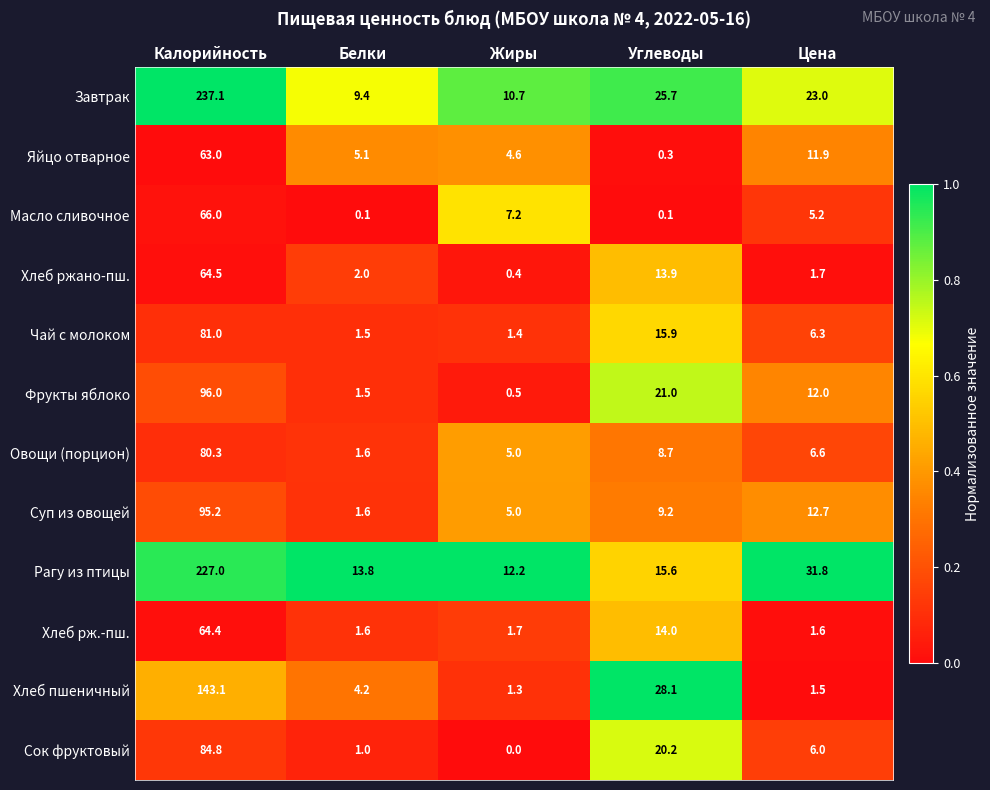

List the series in order of their peak value, lowest first.

Яйцо отварное, Хлеб рж.-пш., Хлеб ржано-пш., Масло сливочное, Овощи (порцион), Чай с молоком, Сок фруктовый, Суп из овощей, Фрукты яблоко, Хлеб пшеничный, Рагу из птицы, Завтрак